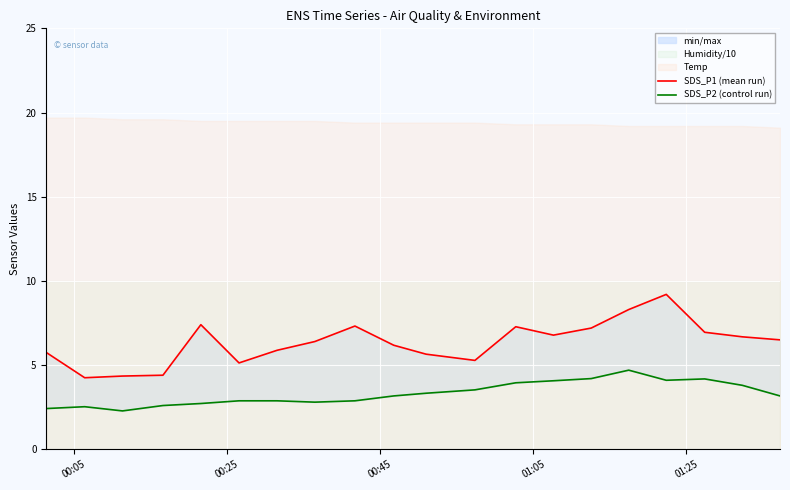

What is the value of the SDS_P1 (mean run) point at the 12th from the left?

5.3